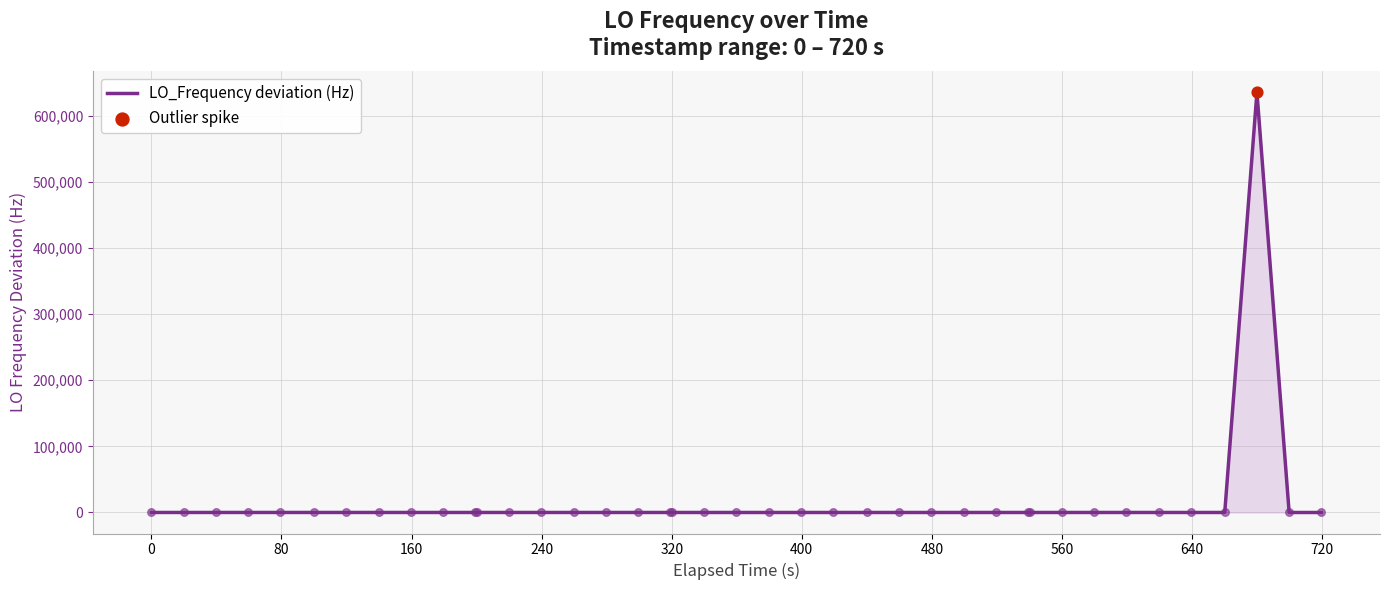

What is the maximum value shown in the chart?

635704.7